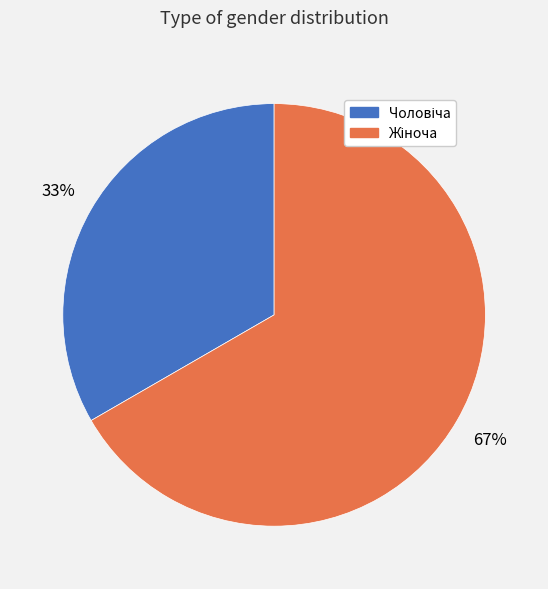

How many slices are in this pie chart?

2